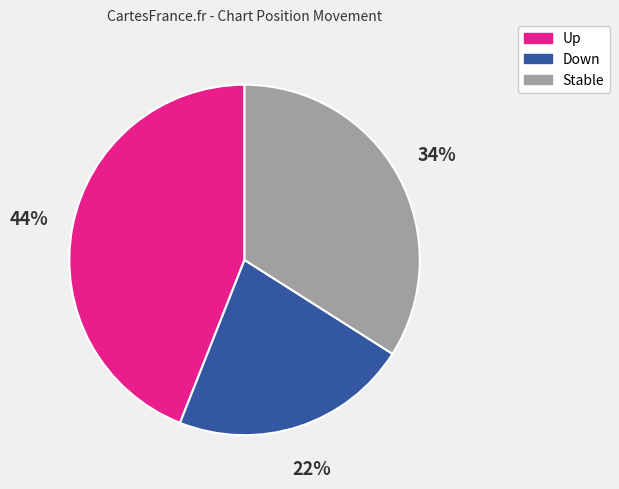

Is Stable the majority of the pie?

No